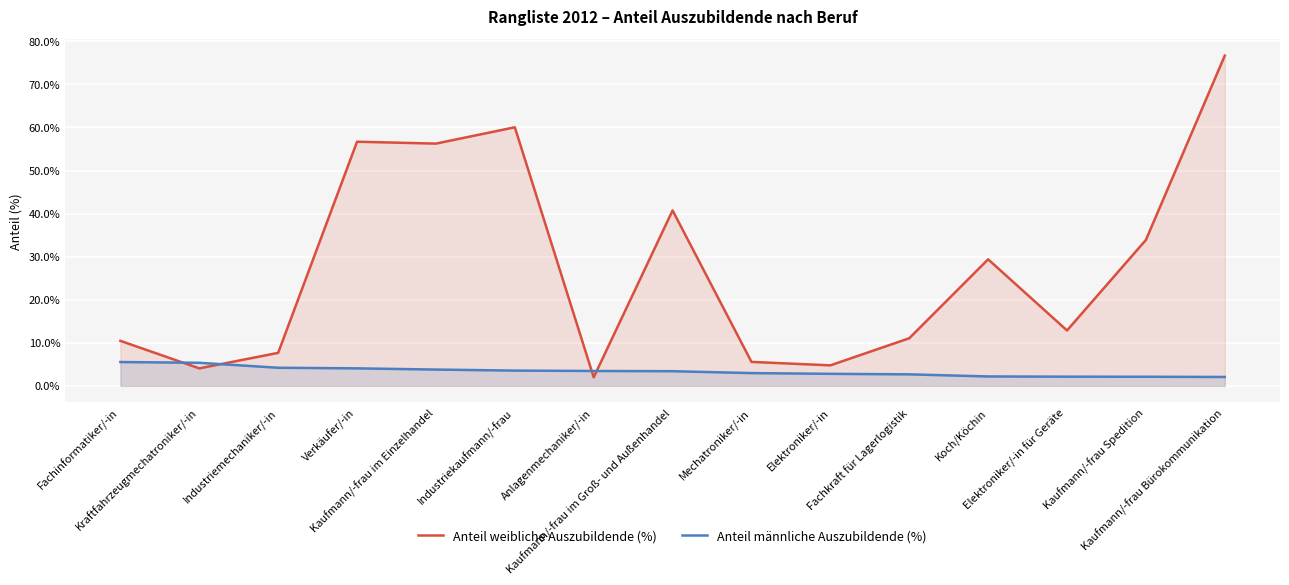

What is the label of the 13th point from the right?

Industriemechaniker/-in